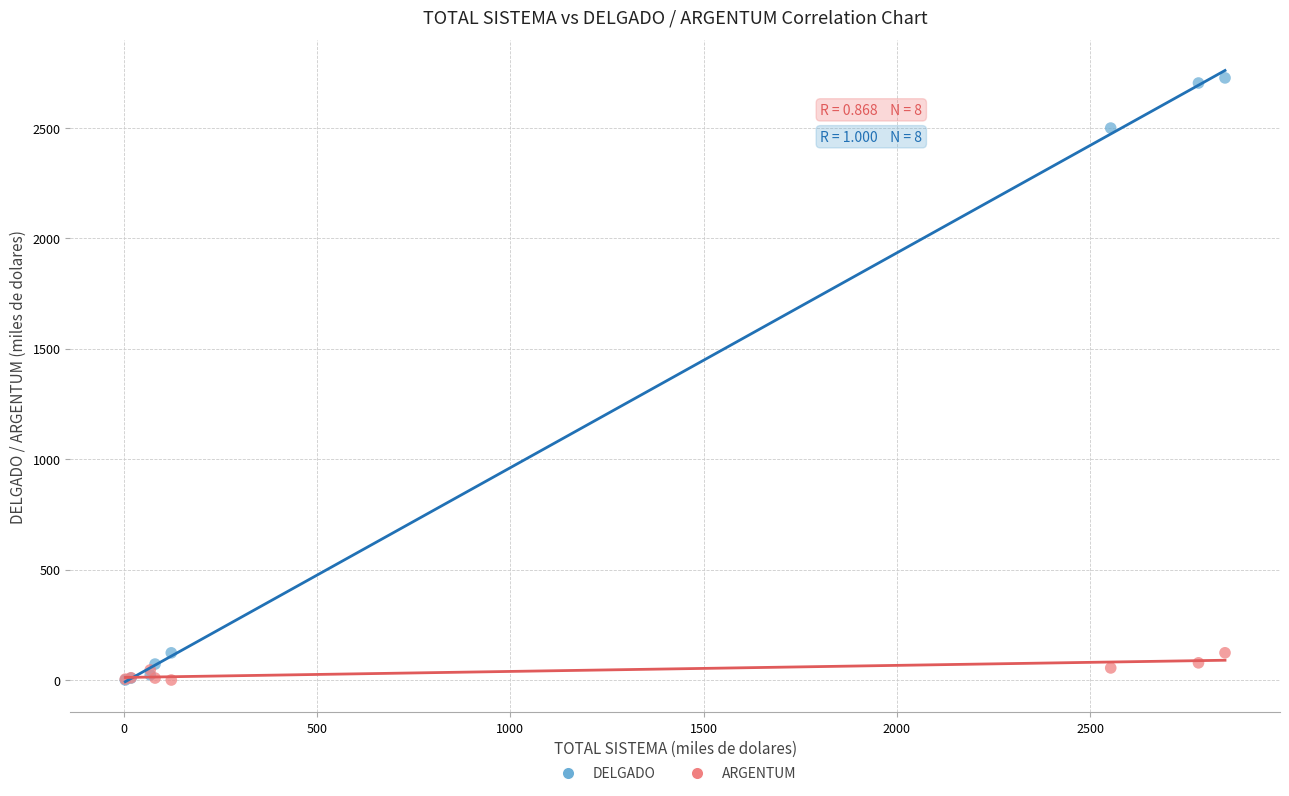

In the DELGADO series, what Y value is closest to 1362?

2498.6